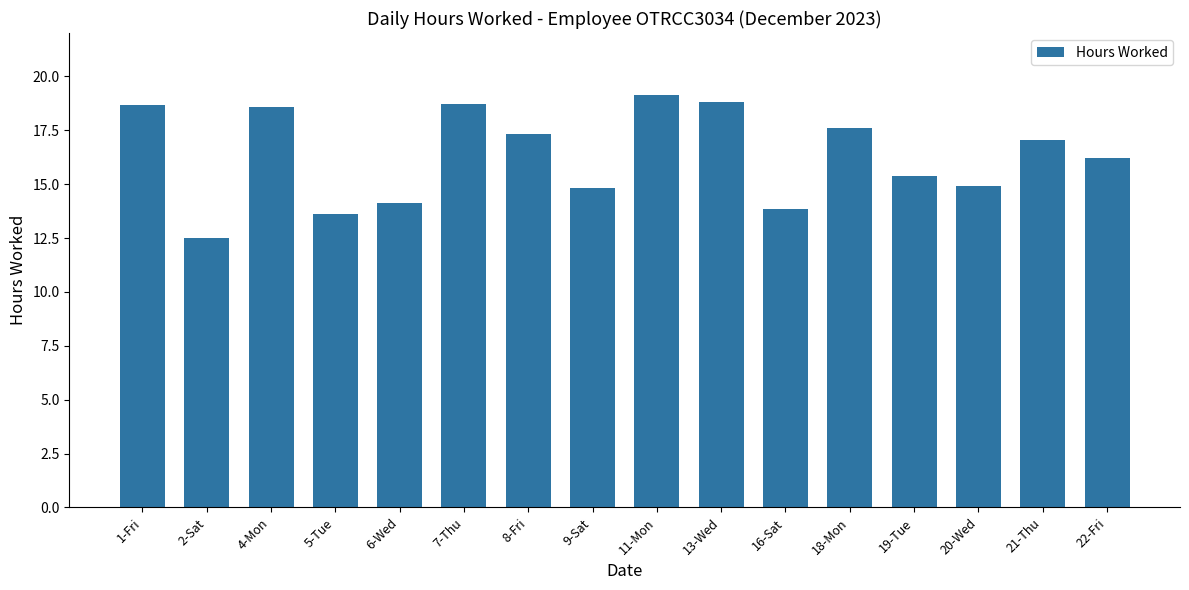

What is the average value?

16.3